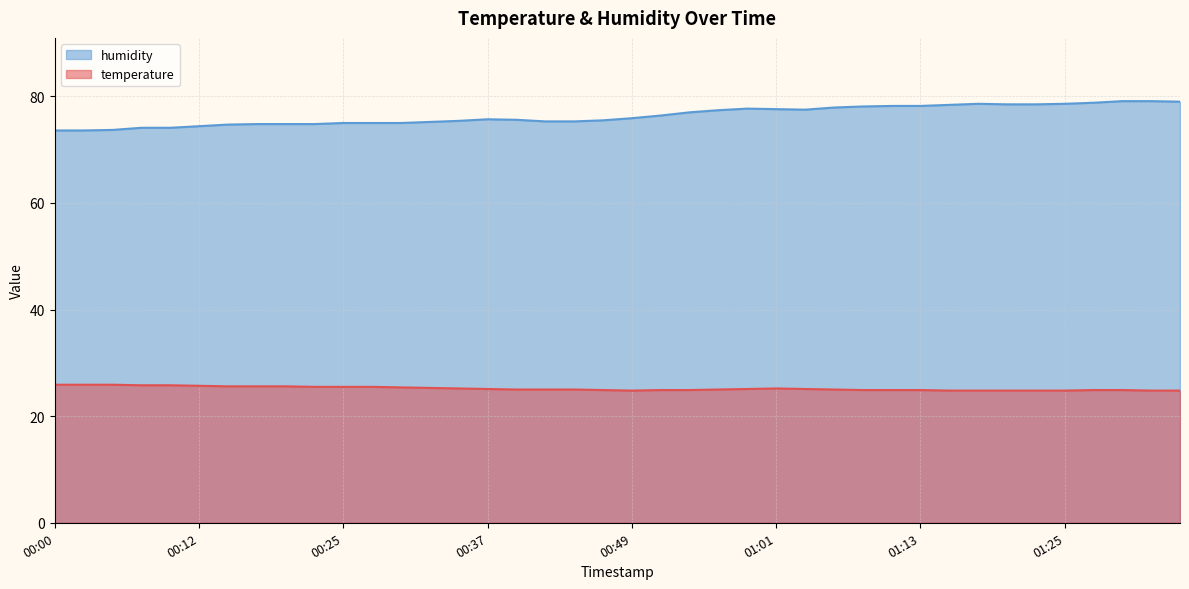

True or false: humidity and temperature intersect in this chart.

False